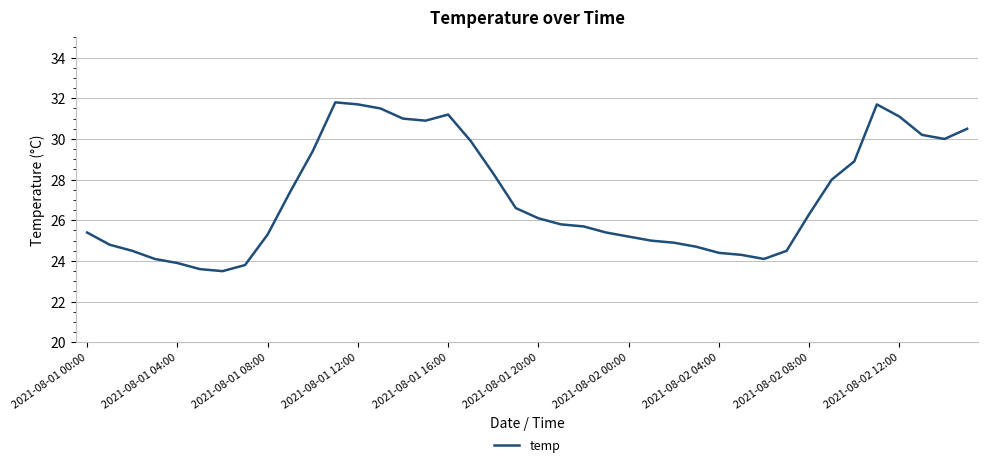

What is the maximum value shown in the chart?

31.8